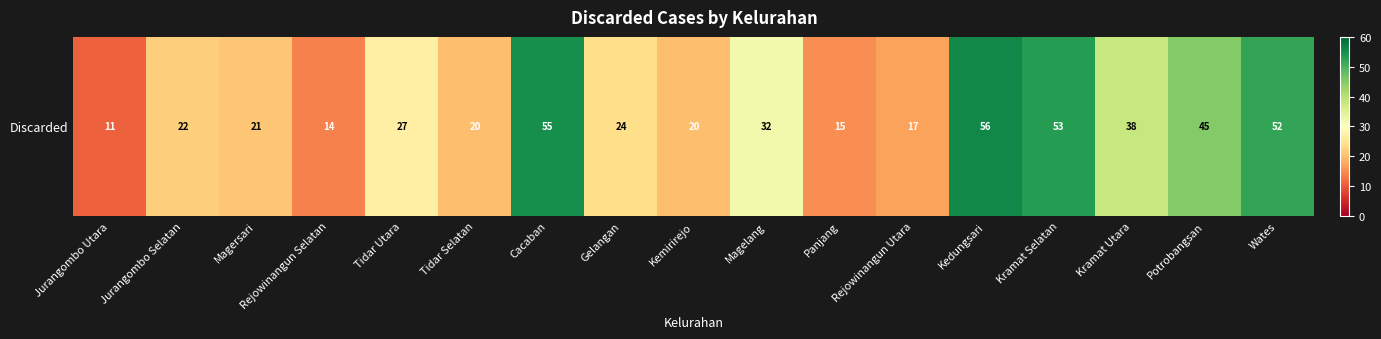

What is the change in value from Magelang to Kedungsari?

+24